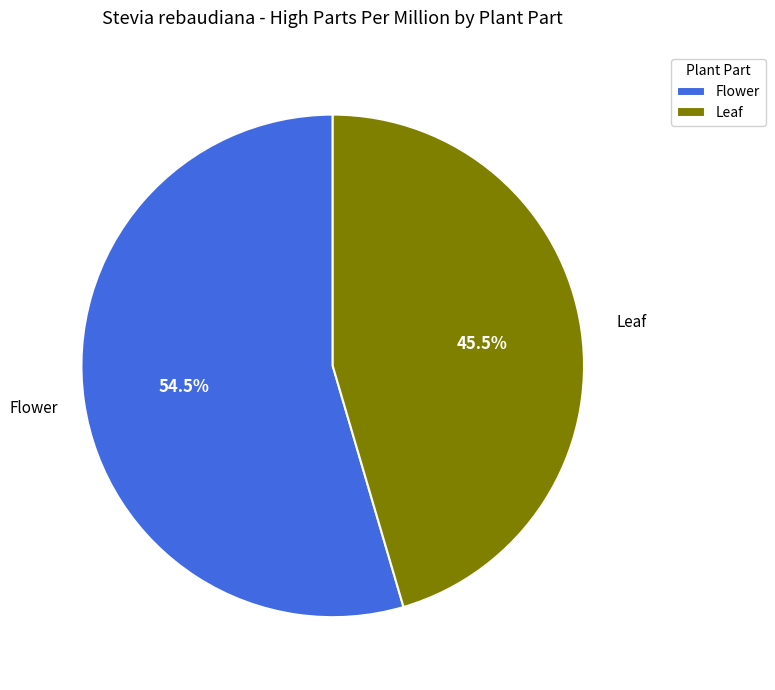

Which category has the smallest portion of the pie?

Leaf